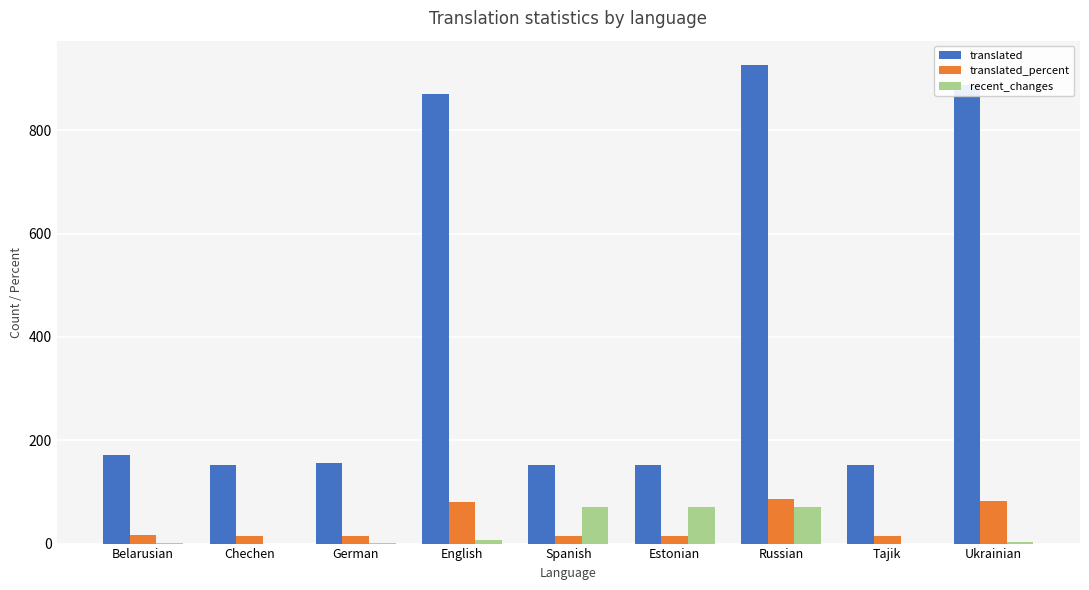

Is it true that translated equals 153.0 at Estonian?

True